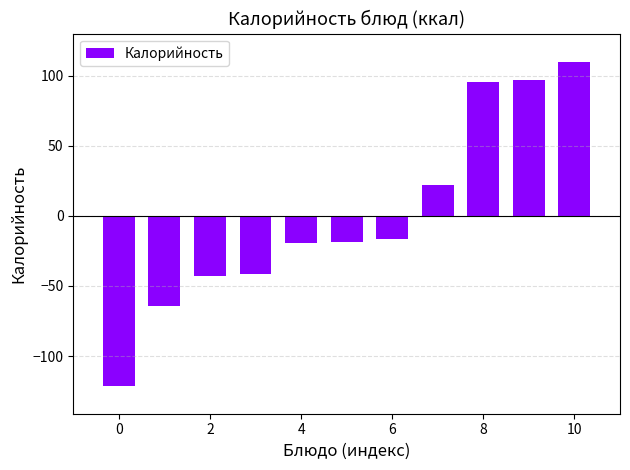

What is the minimum value shown in the chart?

-121.2